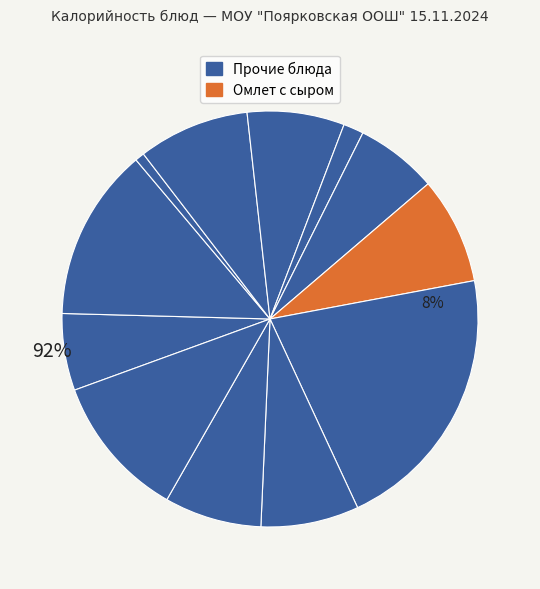

Count the number of slices in the pie.

12